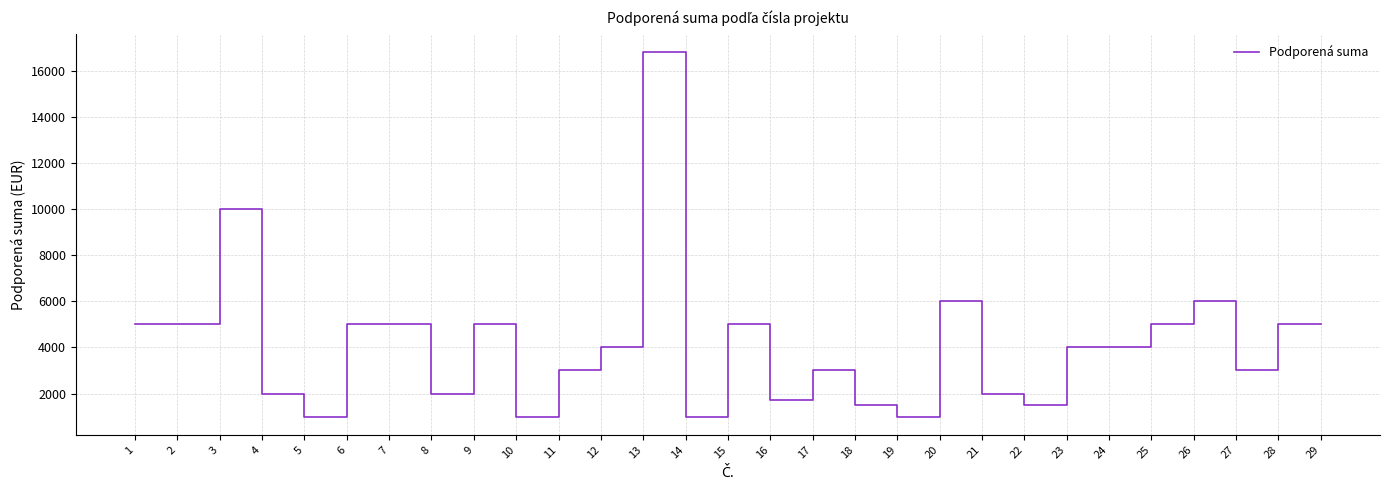

Between 5 and 26, which is larger?

26